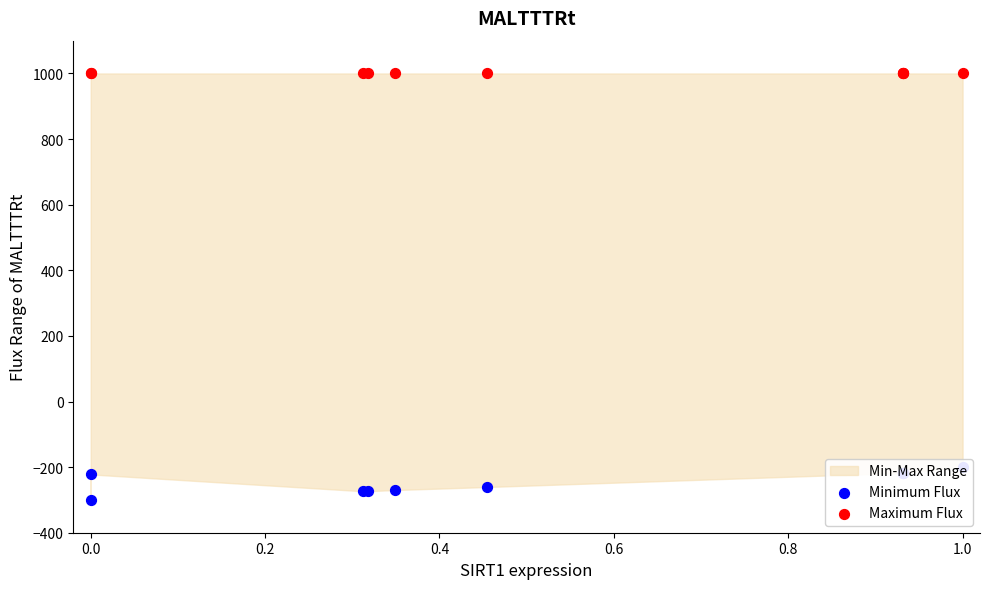

Which series has the largest total across all categories?

Maximum Flux